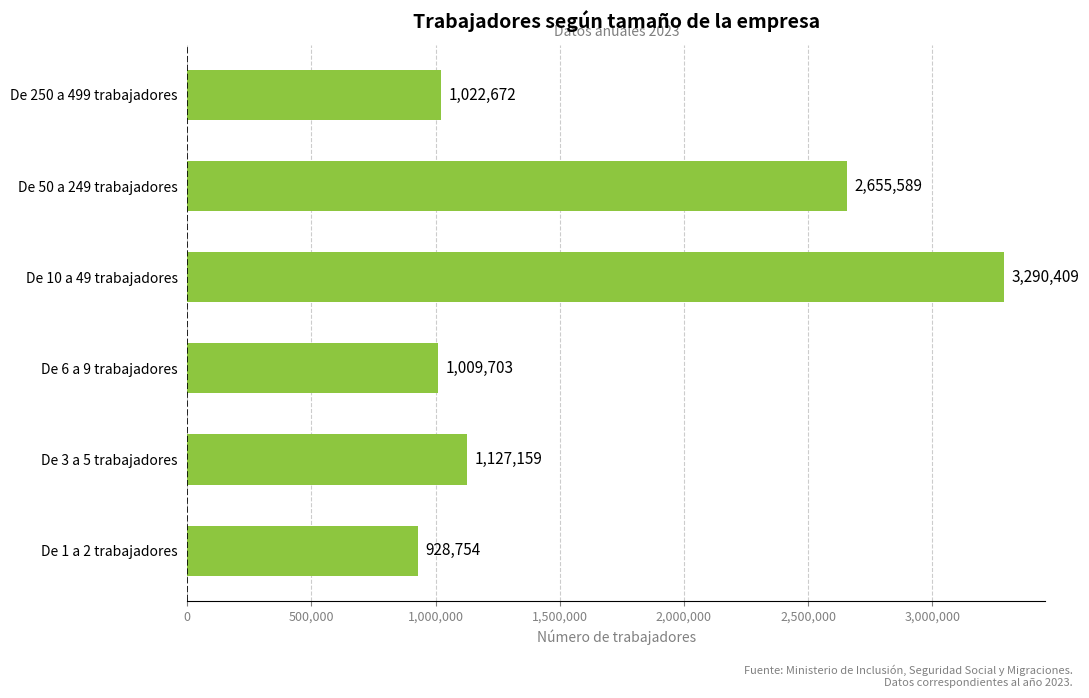

Read the value at De 250 a 499 trabajadores.

1022672